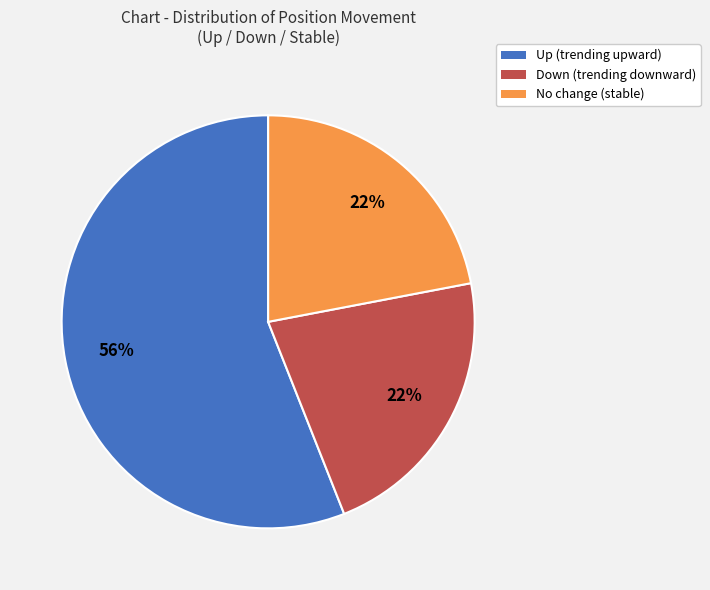

Is there any slice that represents more than half of the pie?

Yes